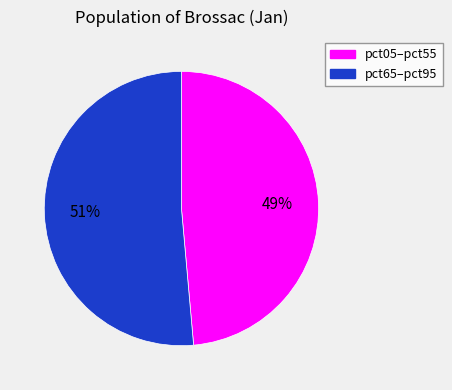

Does any single category account for the majority?

Yes